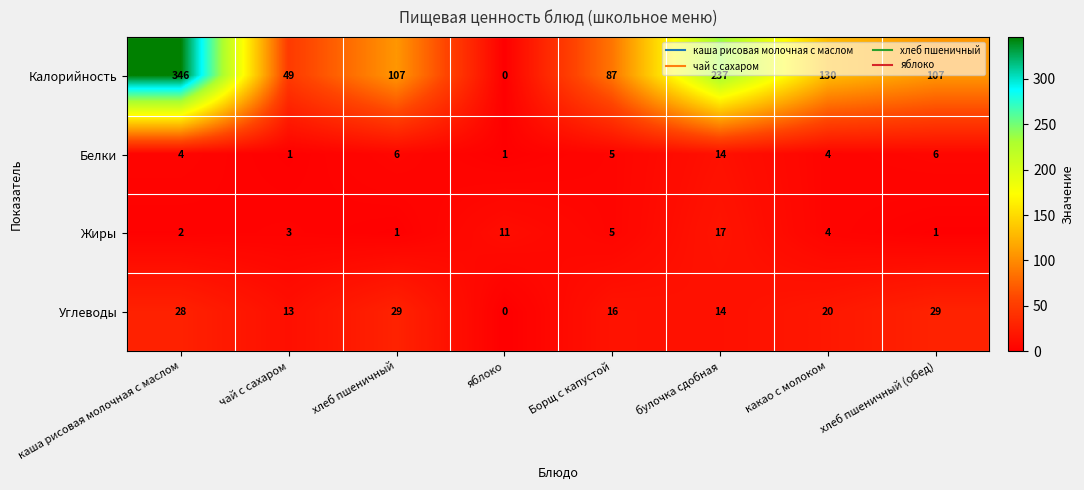

Which series has the largest total across all categories?

Калорийность